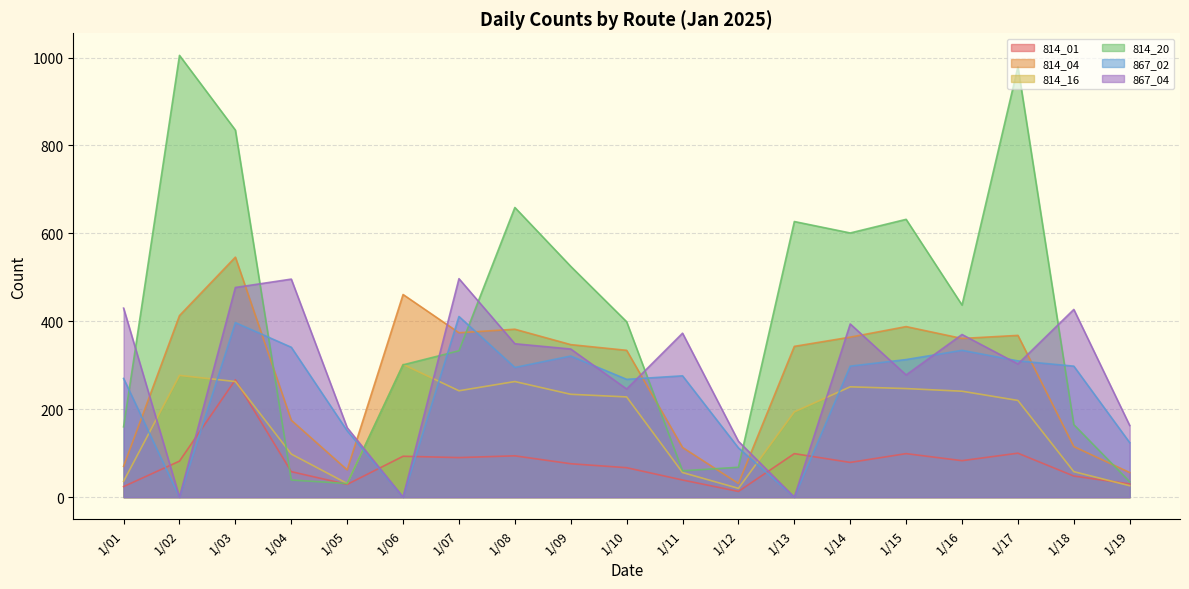

Rank the series by their maximum value, from lowest to highest.

814_01, 814_16, 867_02, 867_04, 814_04, 814_20